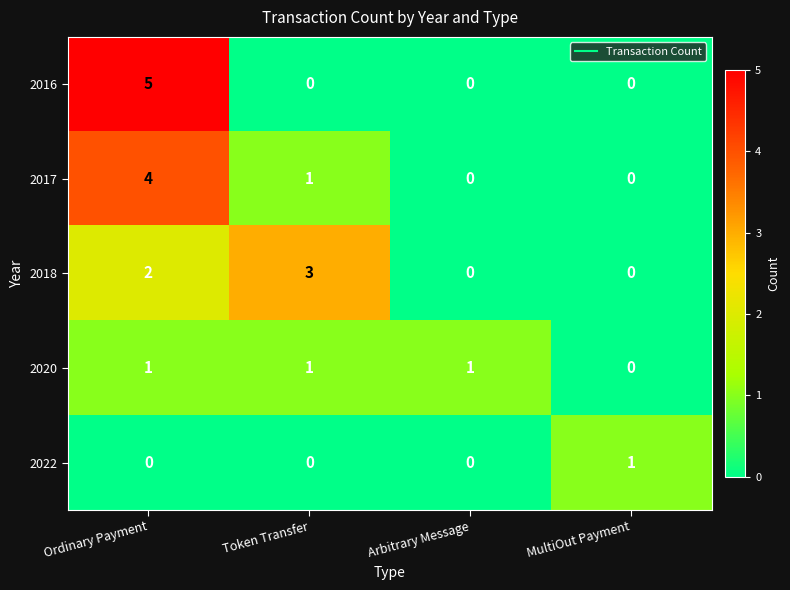

Which series has the largest range (max minus min)?

2016